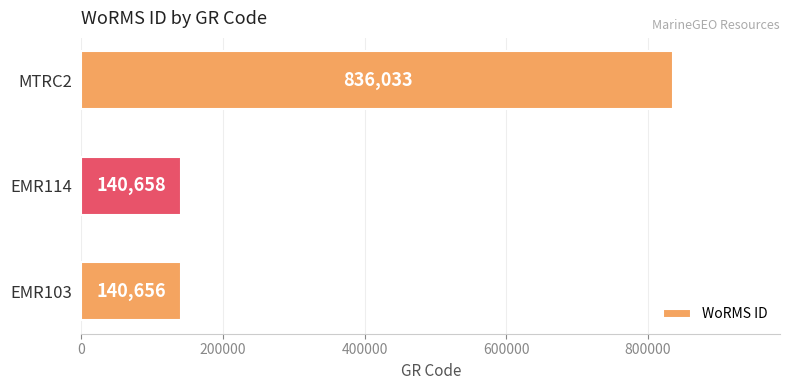

Are the bars horizontal?

Yes